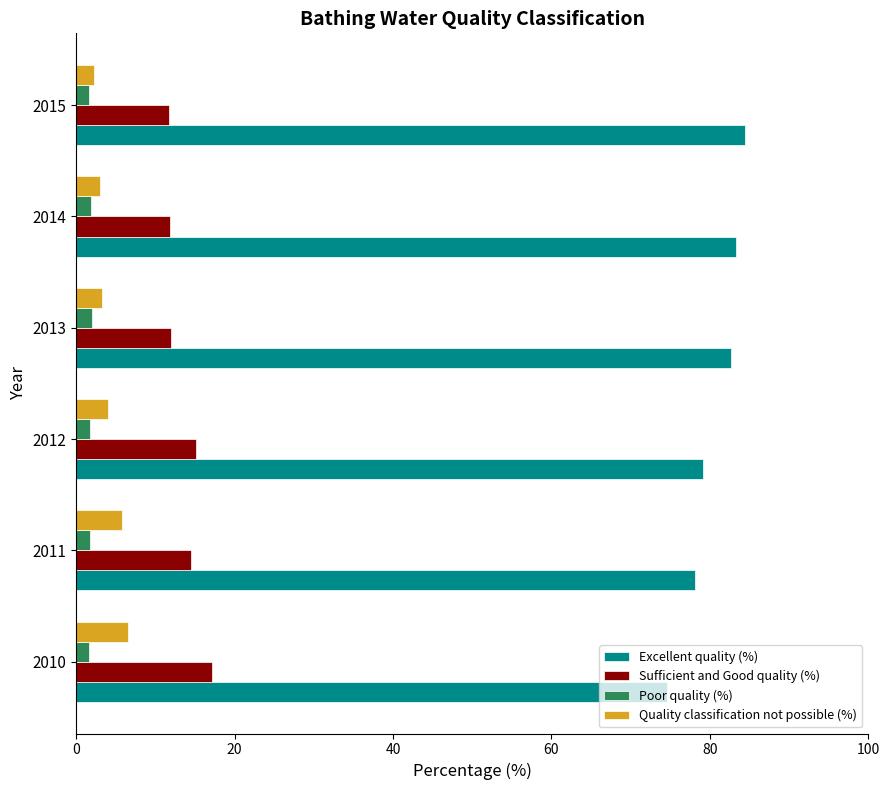

True or false: Excellent quality (%) has a value of 84.4 at 2015.

True